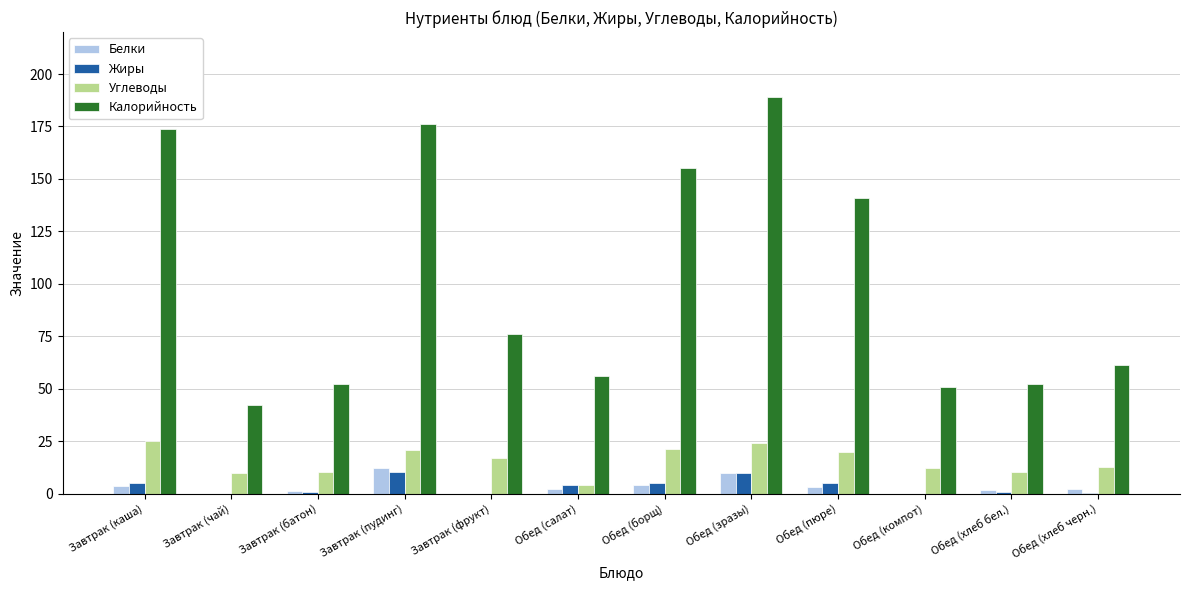

What is the sum of all Углеводы values?

186.9